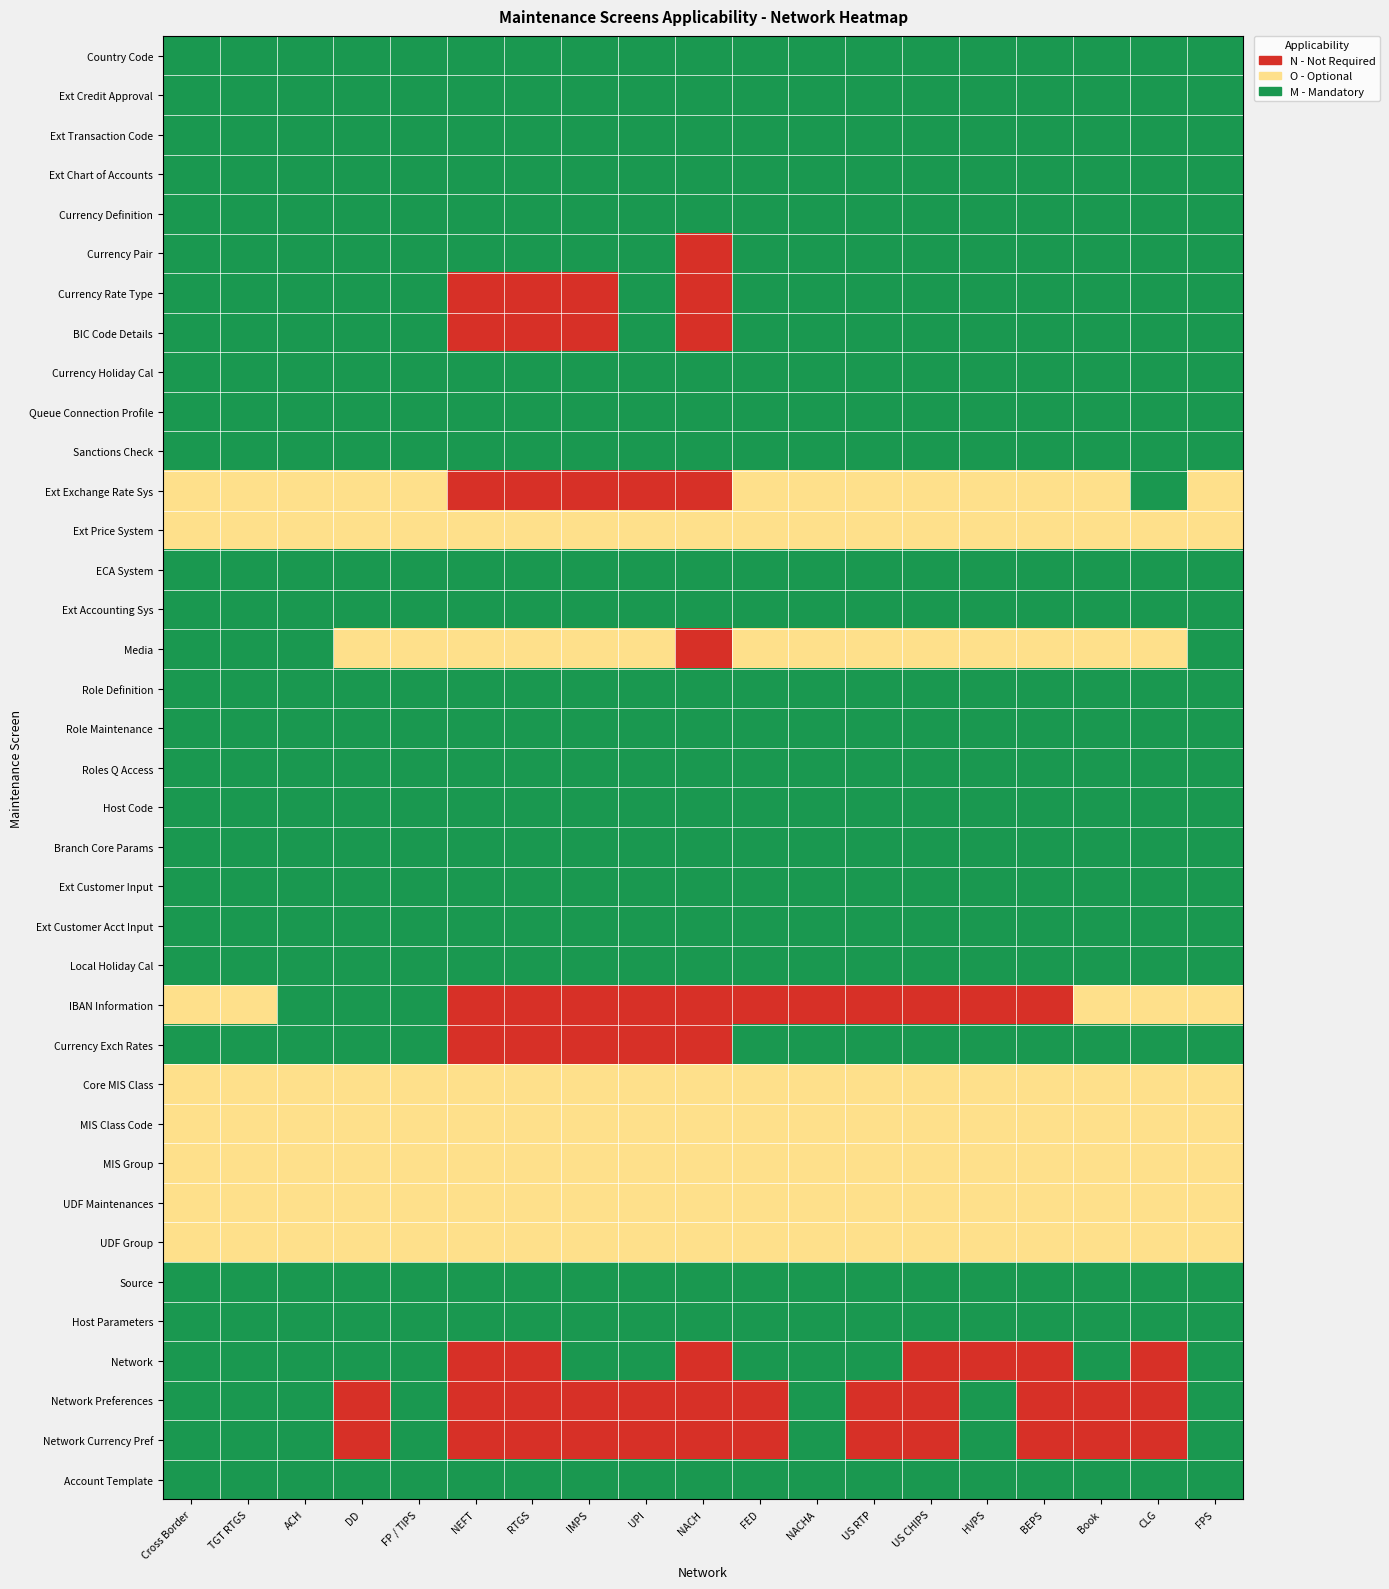

What is the difference between the highest and lowest values at Cross Border?

1